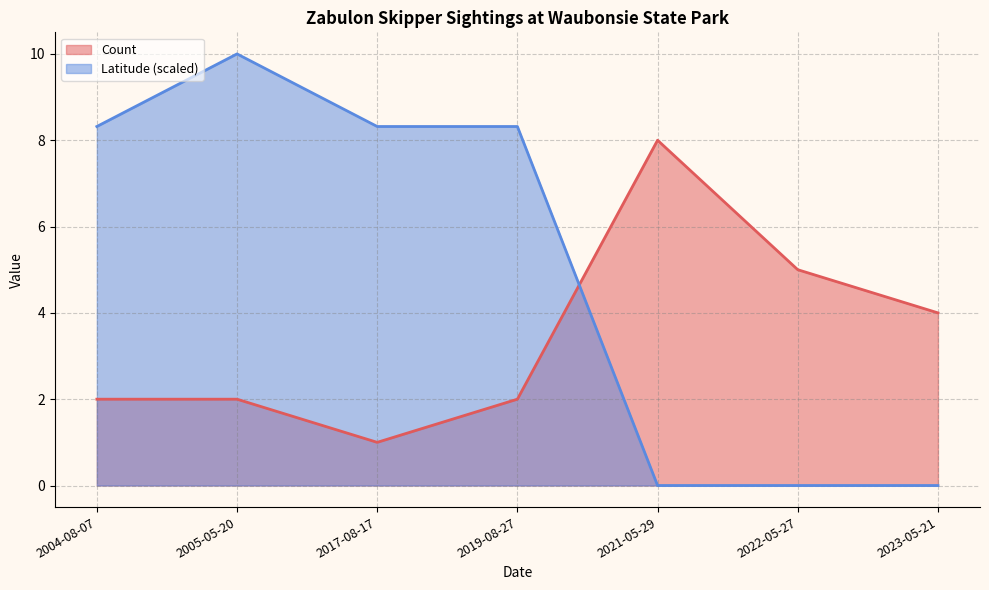

How many lines are shown in the chart?

2